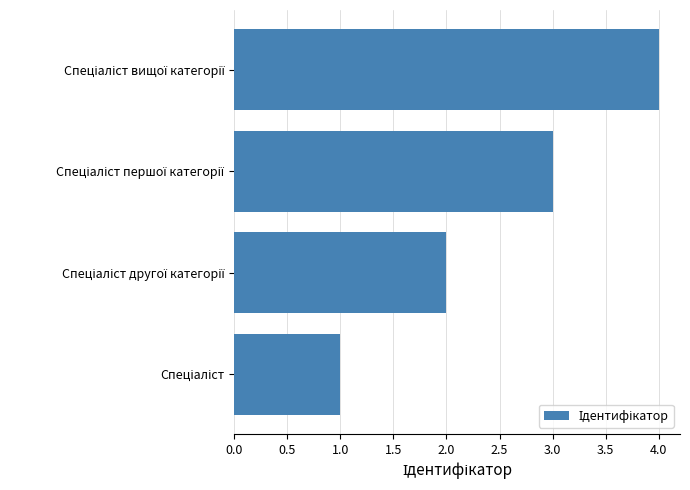

What is the difference between the maximum and minimum values?

3